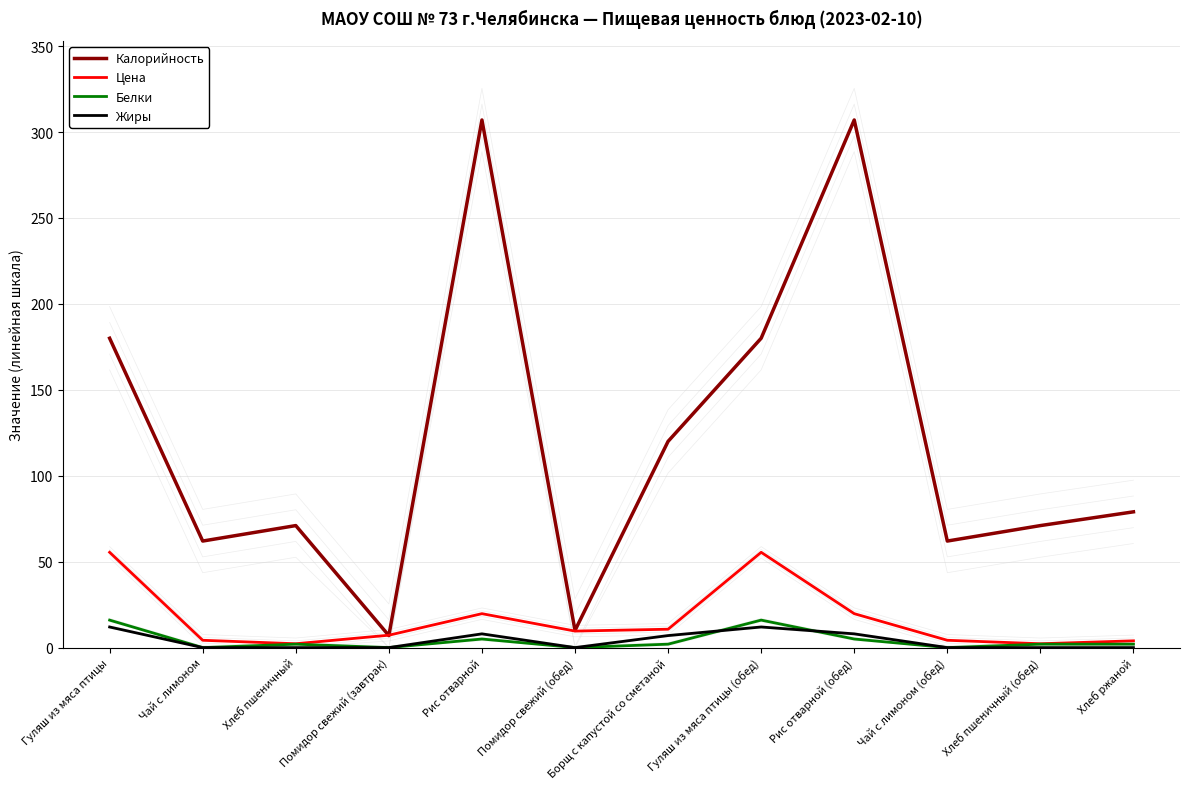

Is it true that Белки equals 16.0 at Гуляш из мяса птицы (обед)?

True